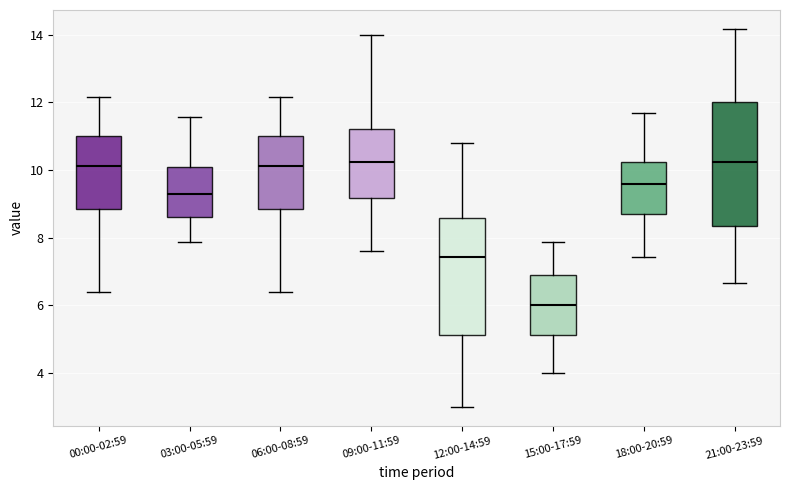

Where does the median line of the box for 15:00-17:59 sit on the y-axis? The values are not printed on the chart, so give them approximately, as read against the axis.

6.0